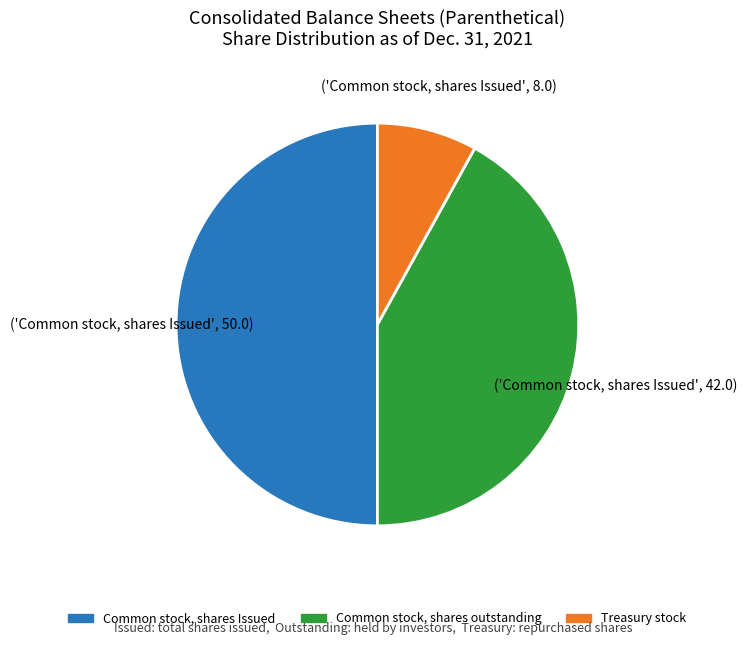

How many slices are in this pie chart?

3